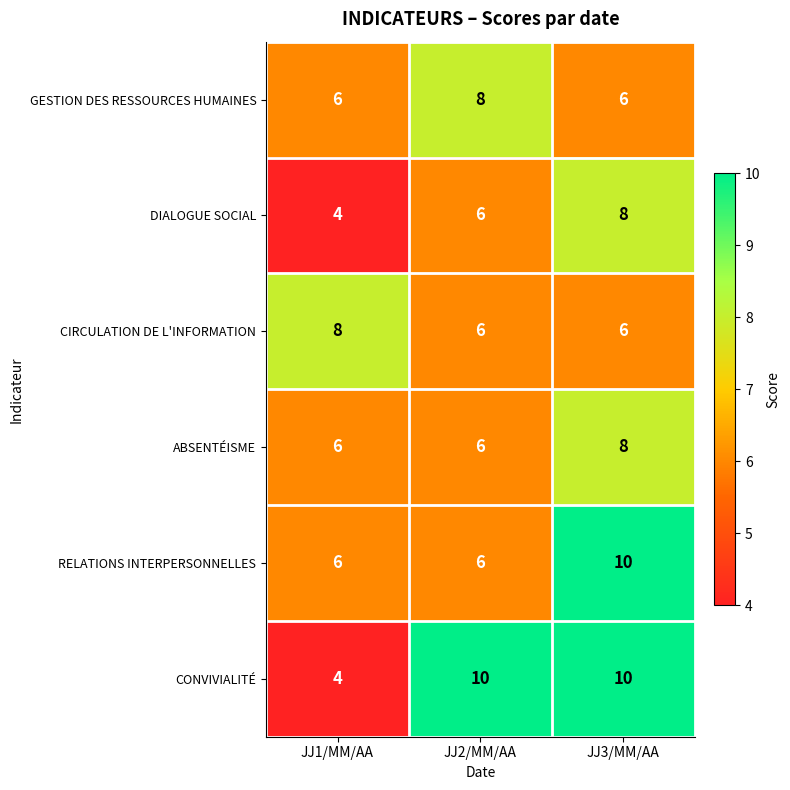

Count the GESTION DES RESSOURCES HUMAINES values in the range 6 to 8.

3